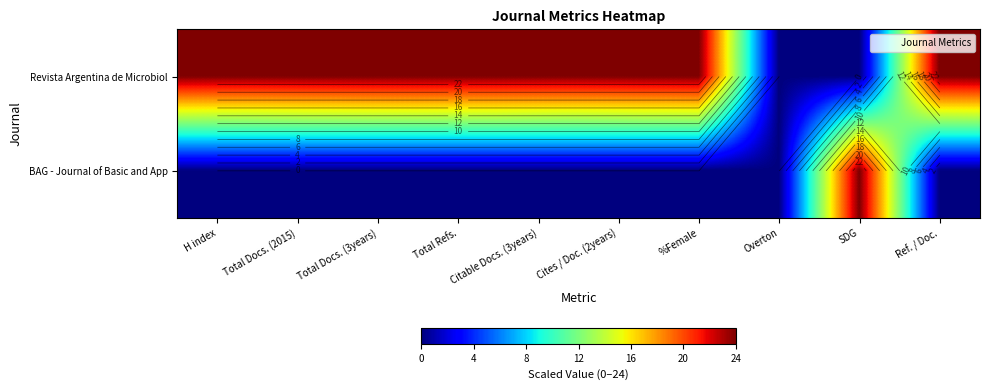

Count the number of data series in this chart.

2